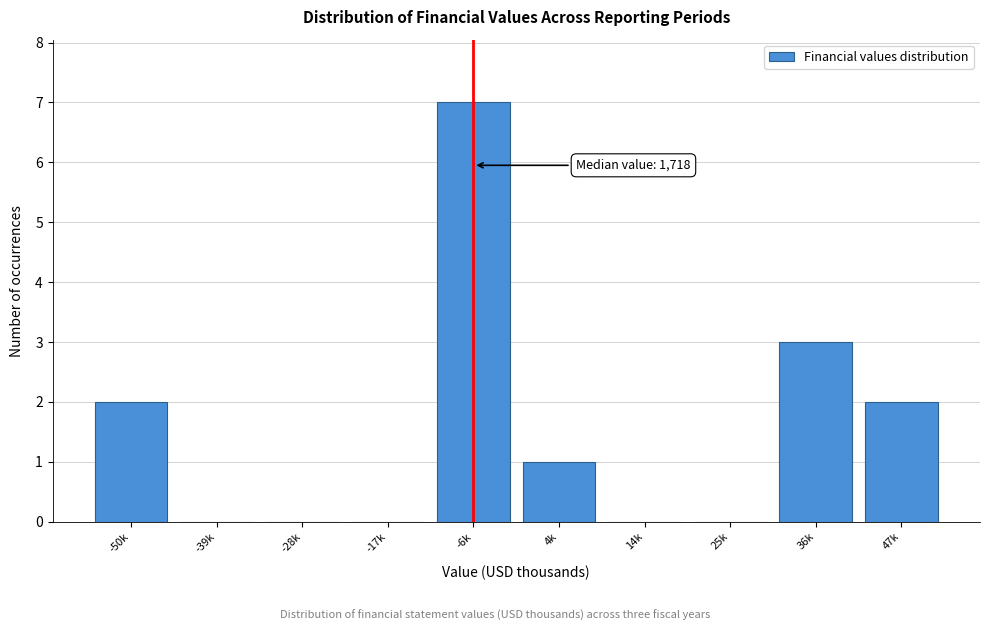

Reading right to left, extract all data points from this chart.

47k=2	36k=3	25k=0	14k=0	4k=1	-6k=7	-17k=0	-28k=0	-39k=0	-50k=2